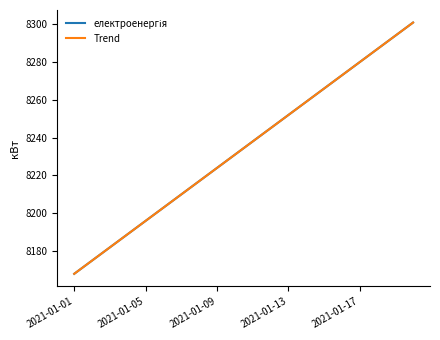

What is the difference between the maximum and minimum values in the Trend series?

133.0